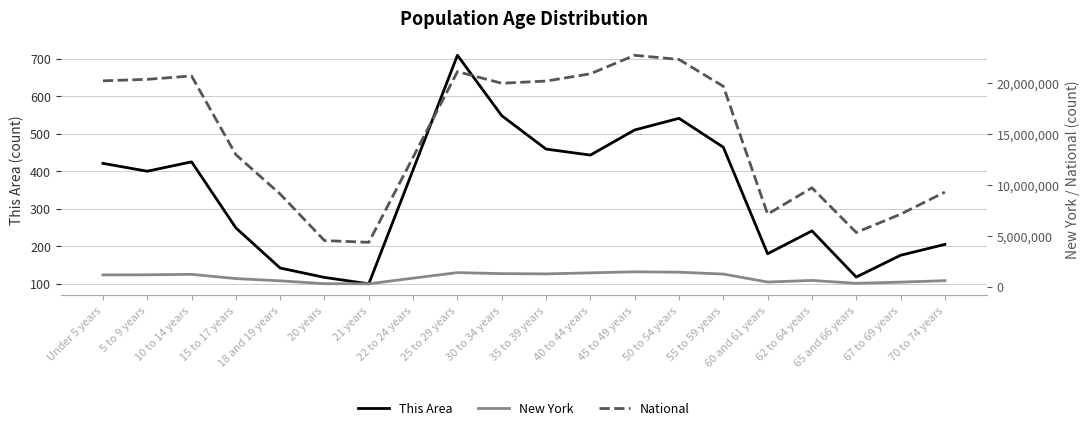

At which label is National closest to 13531442?

15 to 17 years